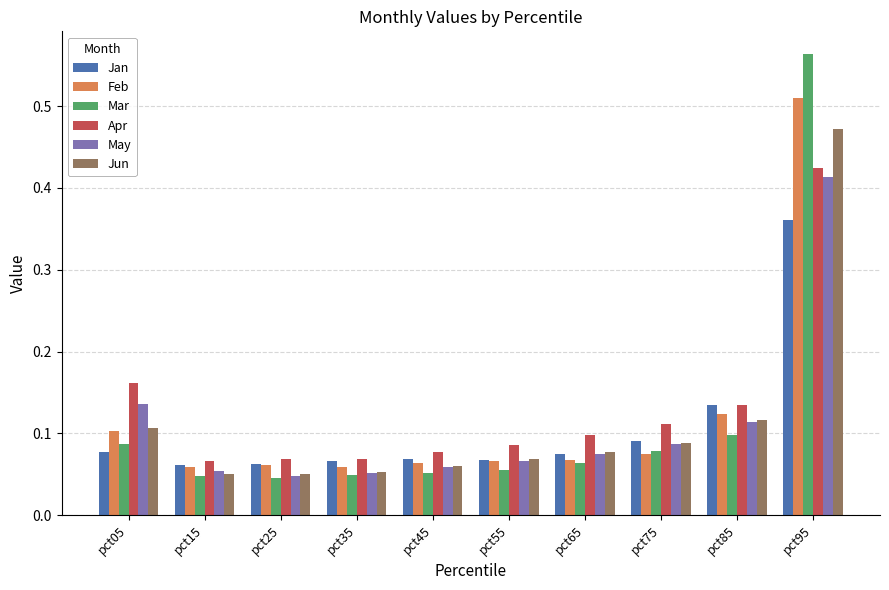

Is it true that Jan equals 0.1 at pct15?

True